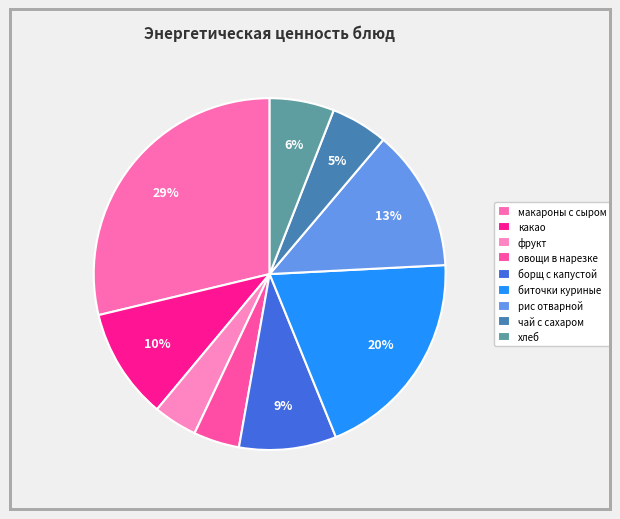

Which category has the biggest portion of the pie?

макароны с сыром